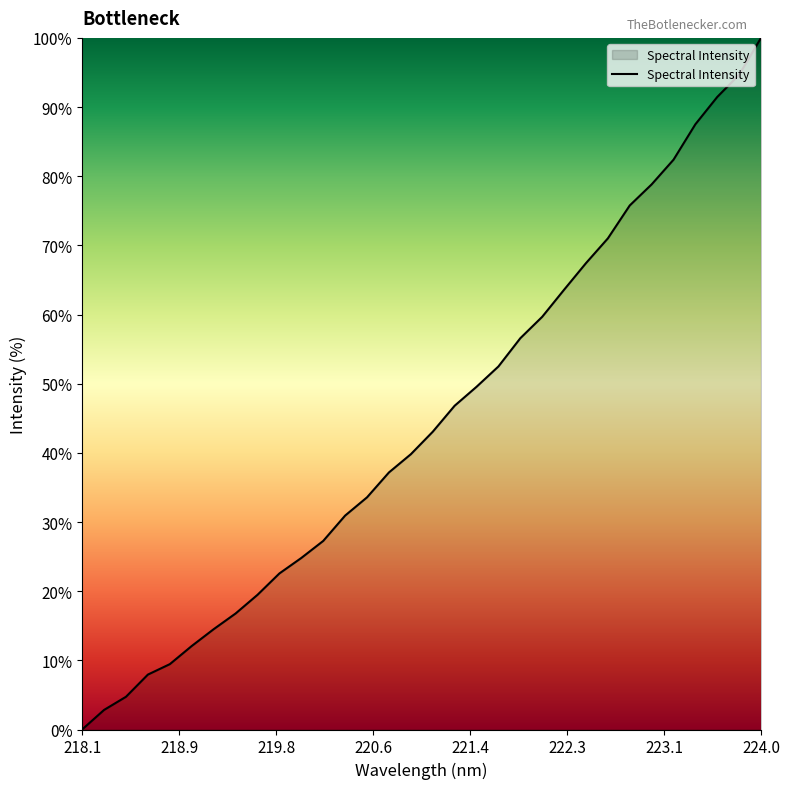

What is the difference between the maximum and minimum values?

100.0